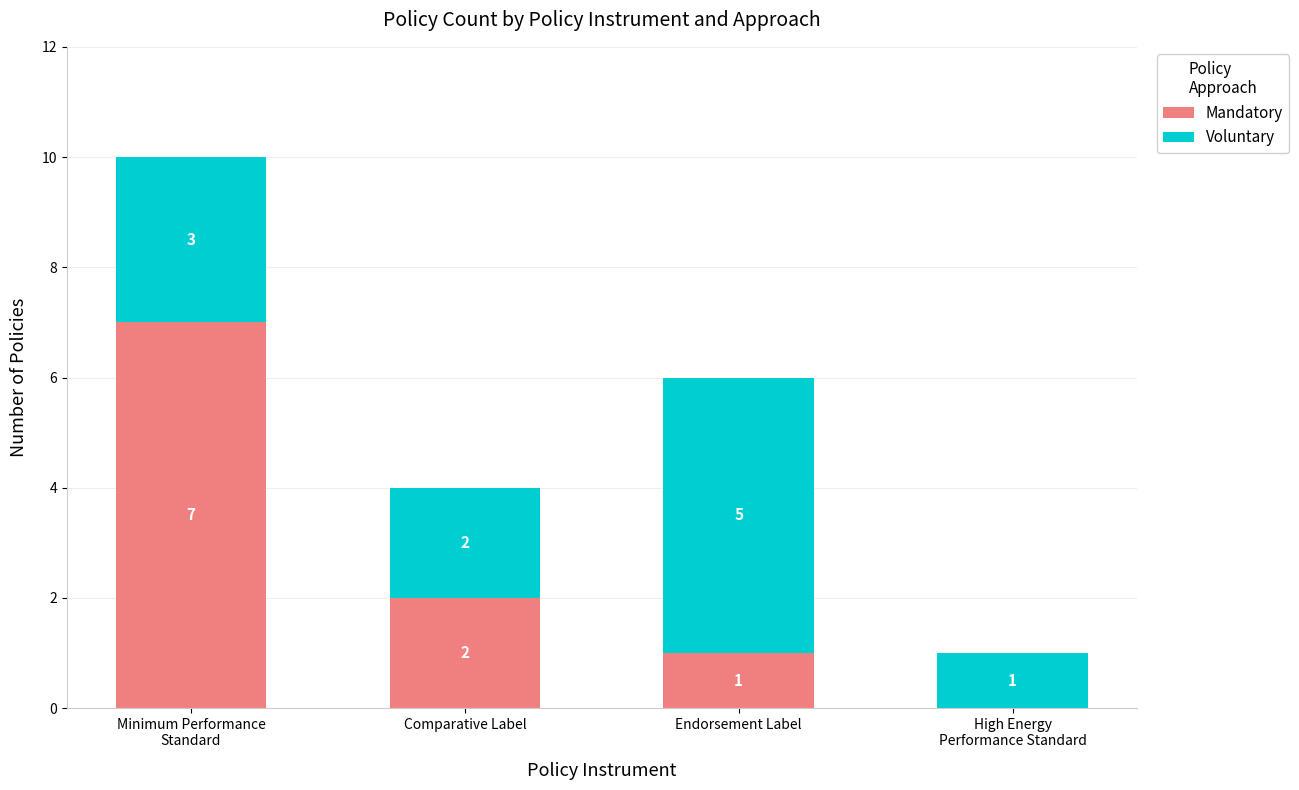

True or false: Mandatory has a value of 2 at Comparative Label.

True